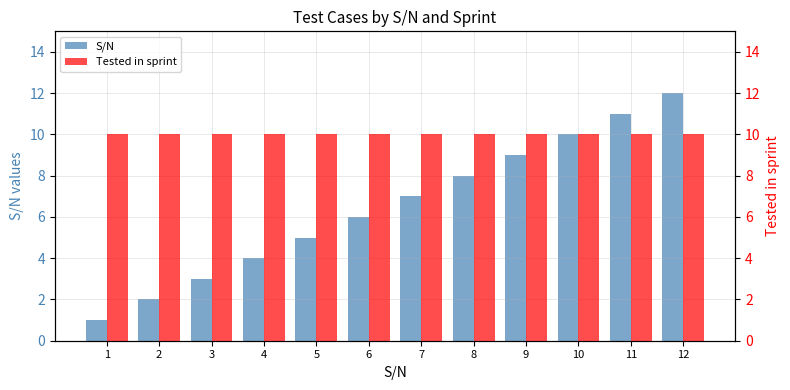

The Tested in sprint series shows 7 at 11. True or false?

False